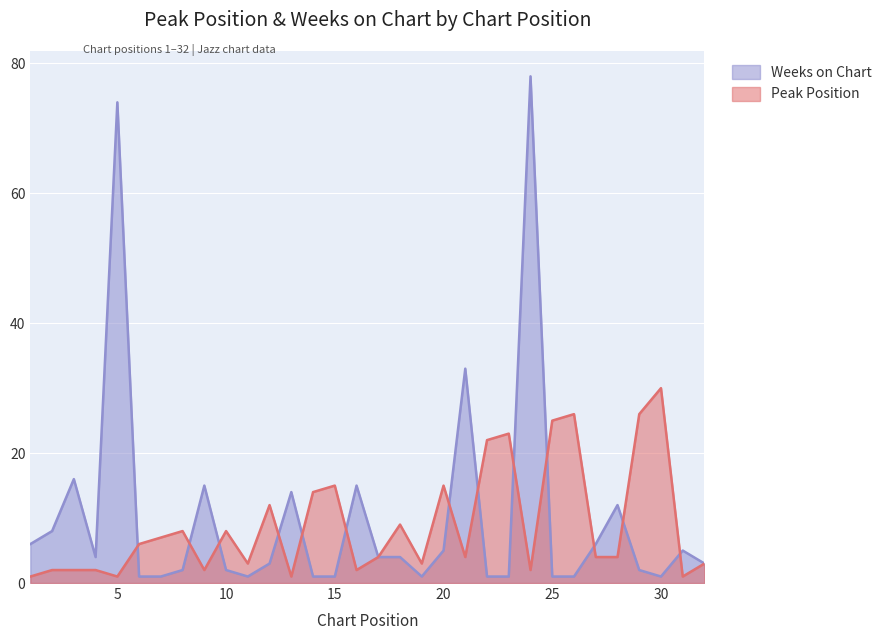

How many interior local valleys does the Weeks on Chart series have?

4